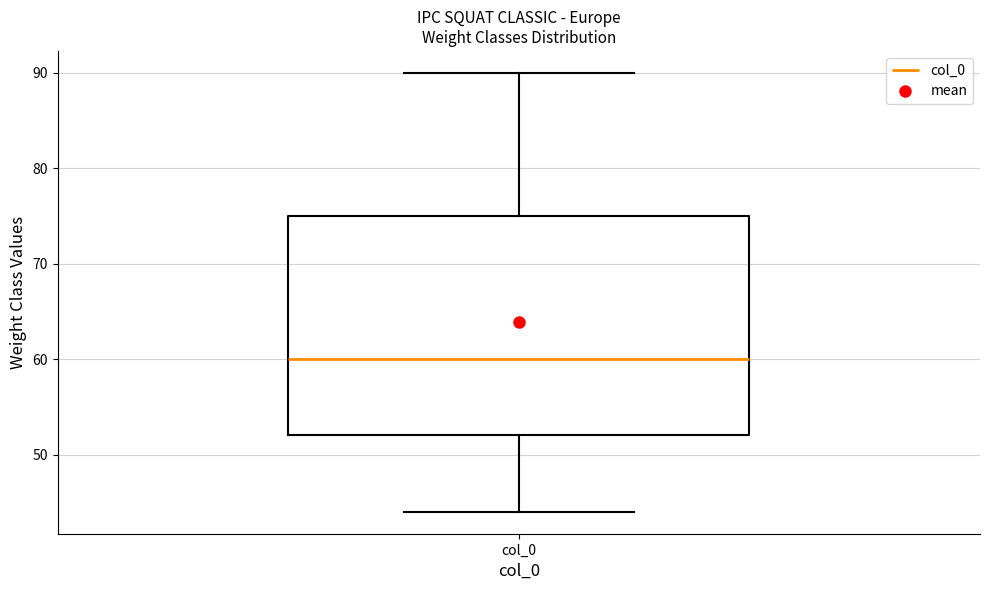

Read this box plot against the y-axis: the position of the median line, the range covered by the box, and the ends of both whiskers. The values are not printed on the chart, so give them approximately, as read against the axis.

median 60, box 52 to 75, whiskers 44 to 90